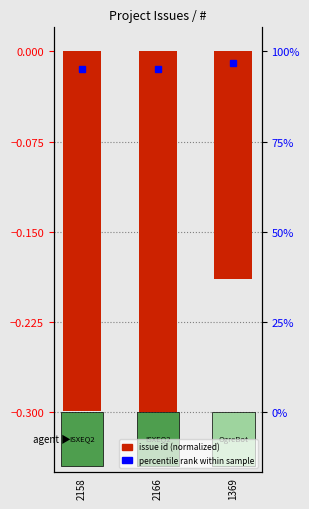

What is the smallest value displayed?

-0.3